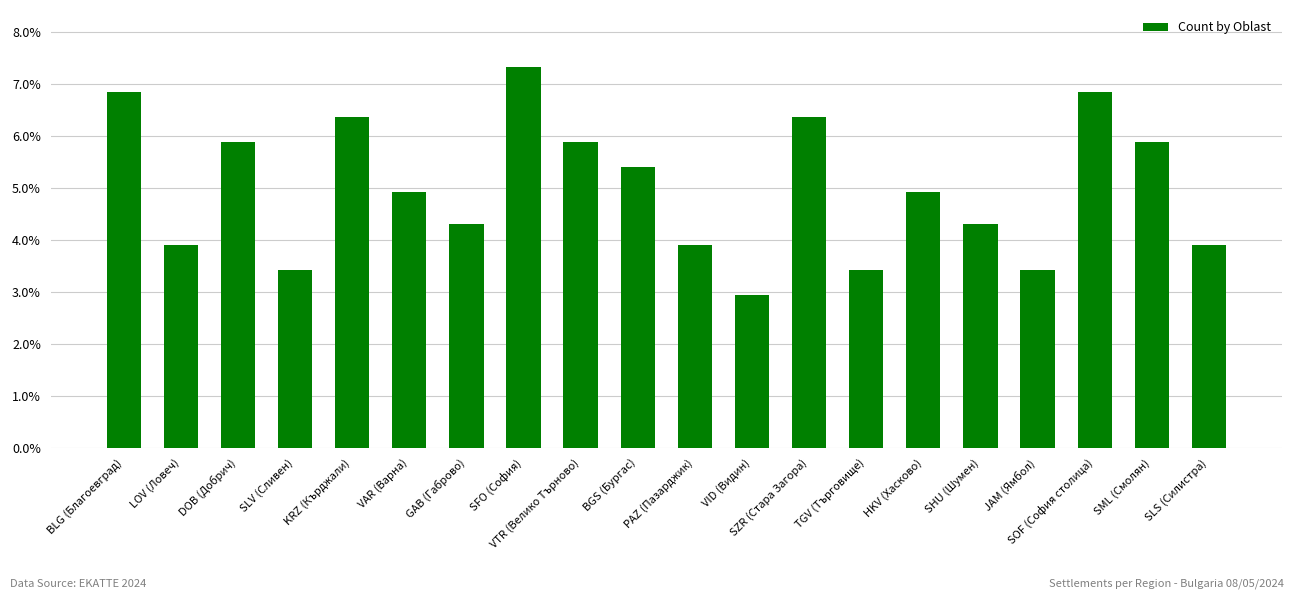

What is the approximate value at VID (Видин)?

2.9